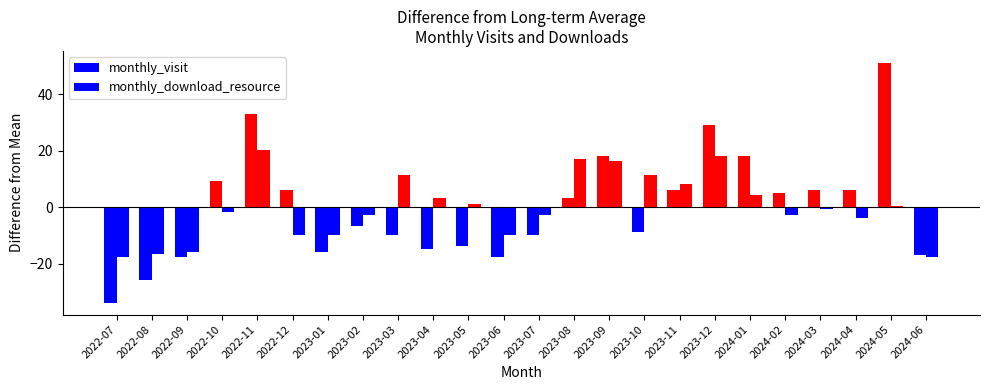

What is the difference between the maximum and second lowest values in the monthly_visit series?

77.0